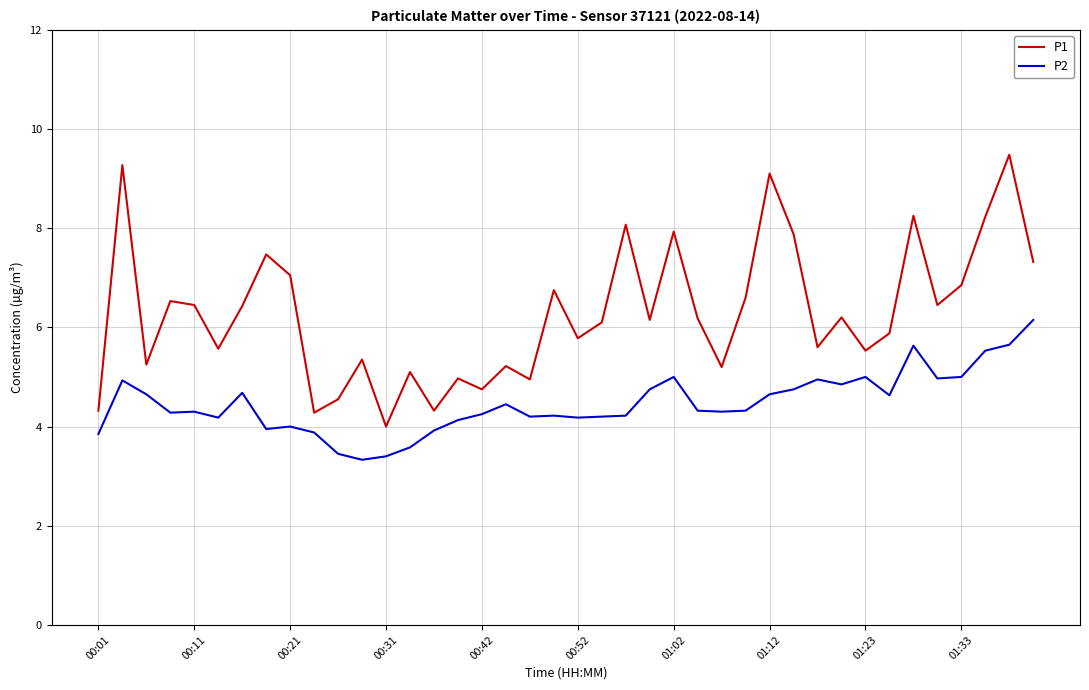

What are all the series names shown in the legend?

P1, P2